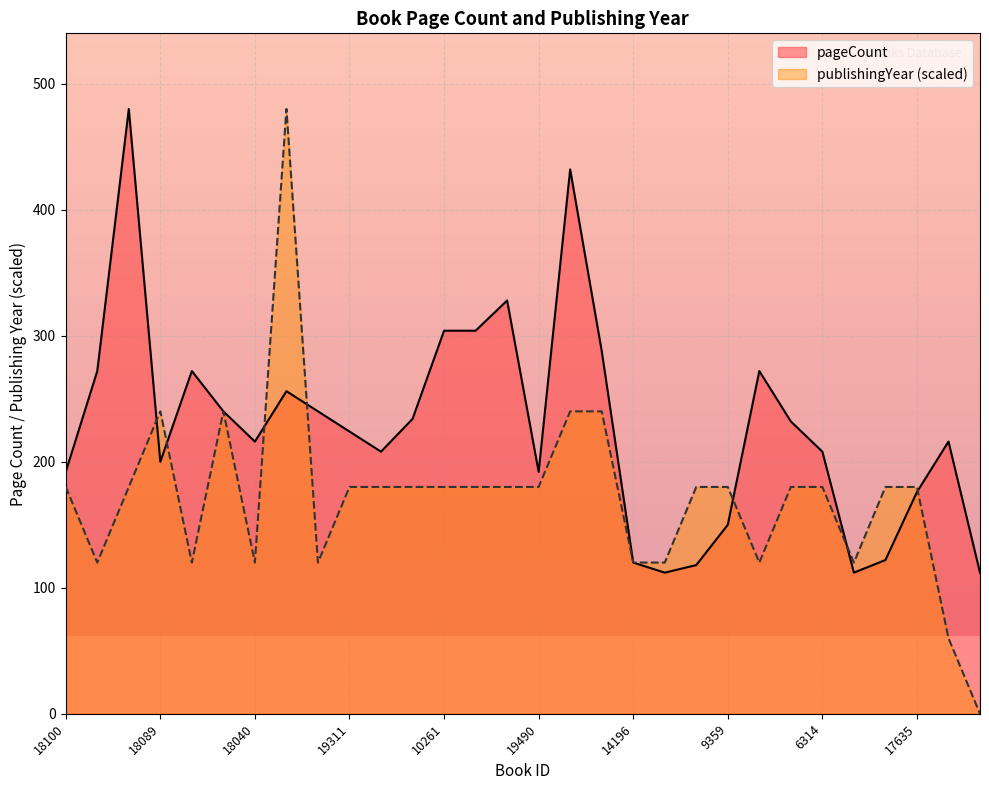

At 14197, list the series in order from smallest to largest.

pageCount, publishingYear